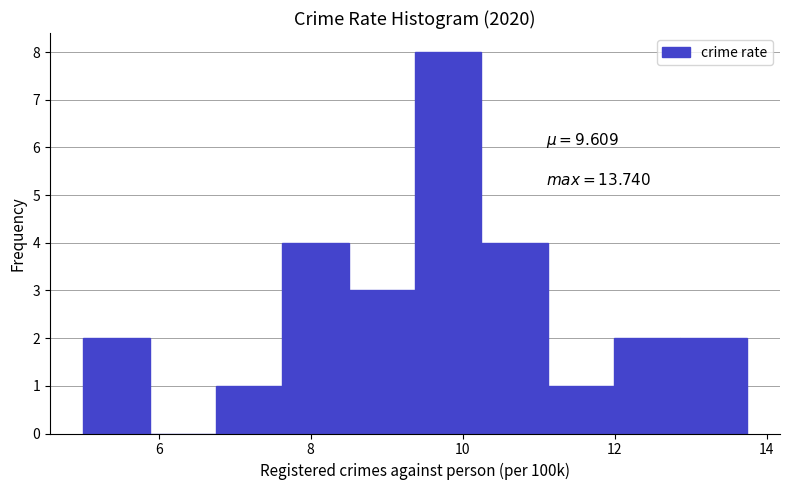

Which range on the x-axis has the tallest bar?

9.4 to 10.2